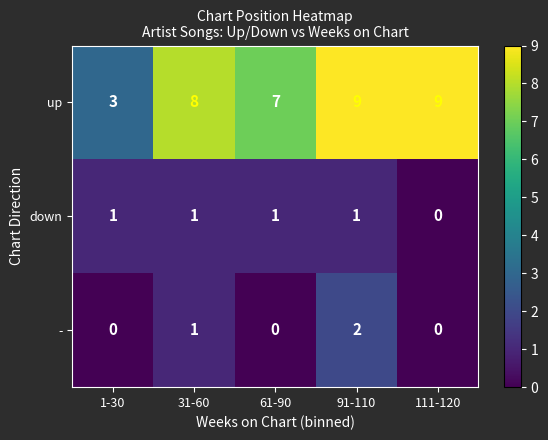

Reading left to right, transcribe all the data shown in this chart.

up: 1-30=3	31-60=8	61-90=7	91-110=9	111-120=9
down: 1-30=1	31-60=1	61-90=1	91-110=1	111-120=0
-: 1-30=0	31-60=1	61-90=0	91-110=2	111-120=0